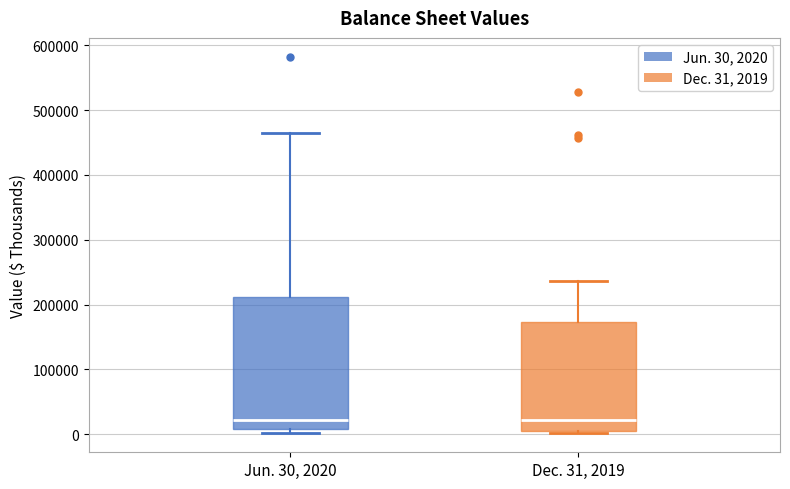

Reading left to right, transcribe this box plot: for each box, give where its median line is, the range the box spans, and where its two whiskers end, as read against the y-axis. The values are not printed on the chart, so give them approximately, as read against the axis.

Jun. 30, 2020: median 20000, box 10000 to 210000, whiskers 0 to 460000
Dec. 31, 2019: median 20000, box 0 to 170000, whiskers 0 (just below the box's lower edge) to 240000